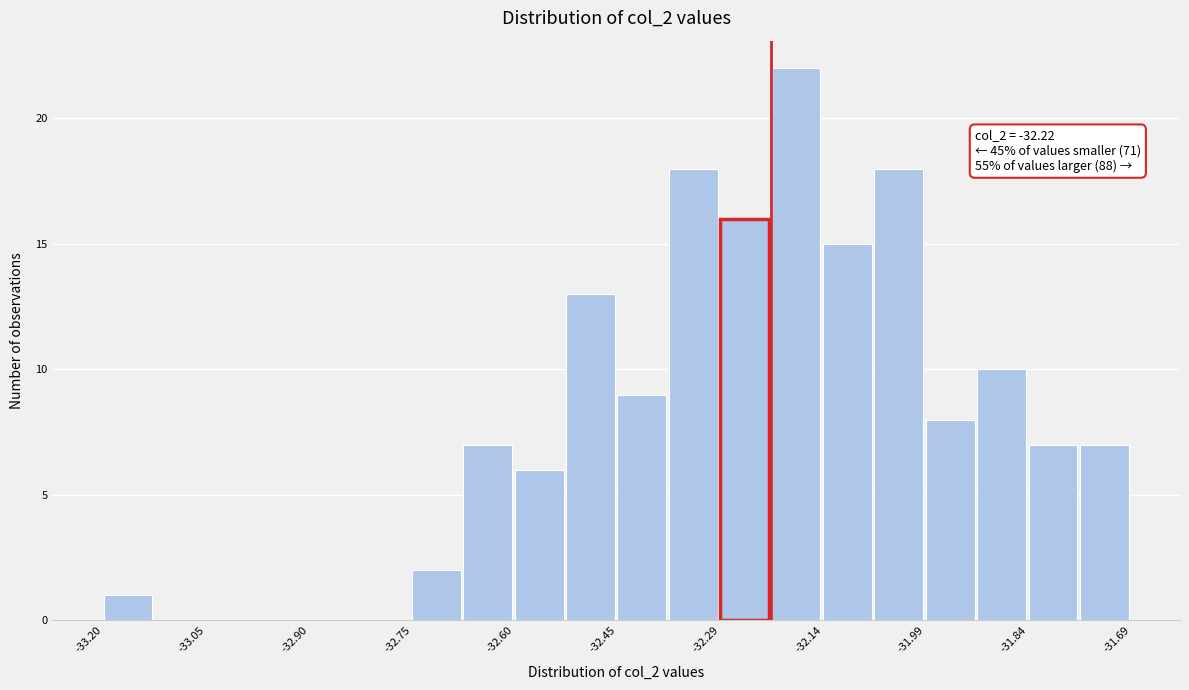

Read against the x-axis, roughly where is the centre of the tallest bar?

-32.18